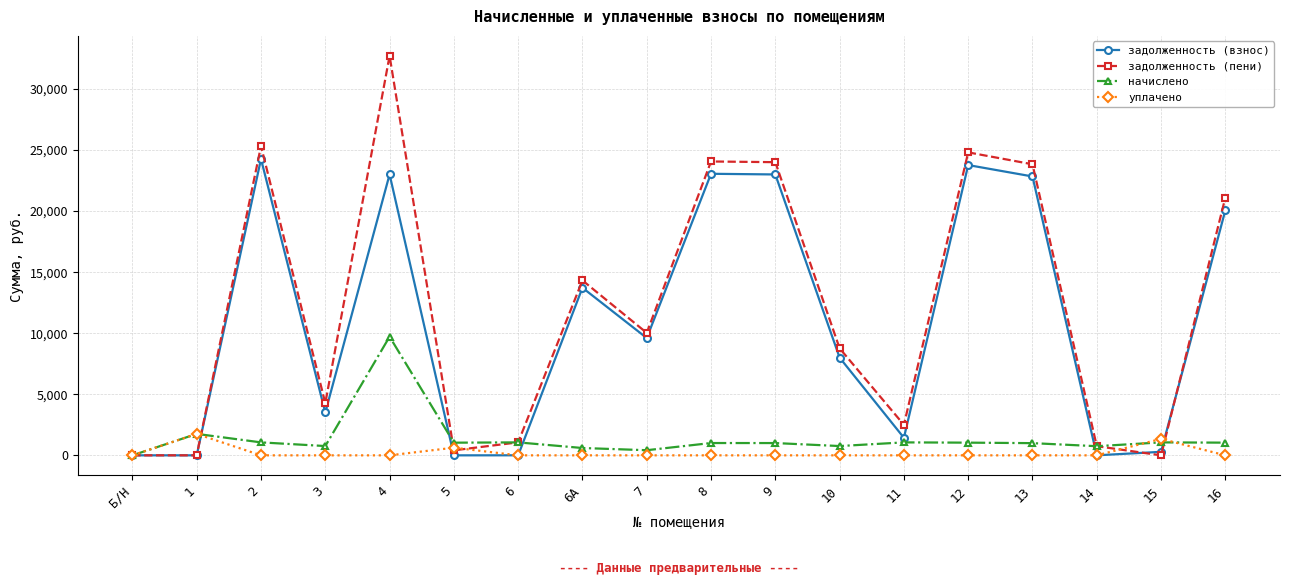

What is the difference between the highest and lowest values at 16?

21108.7